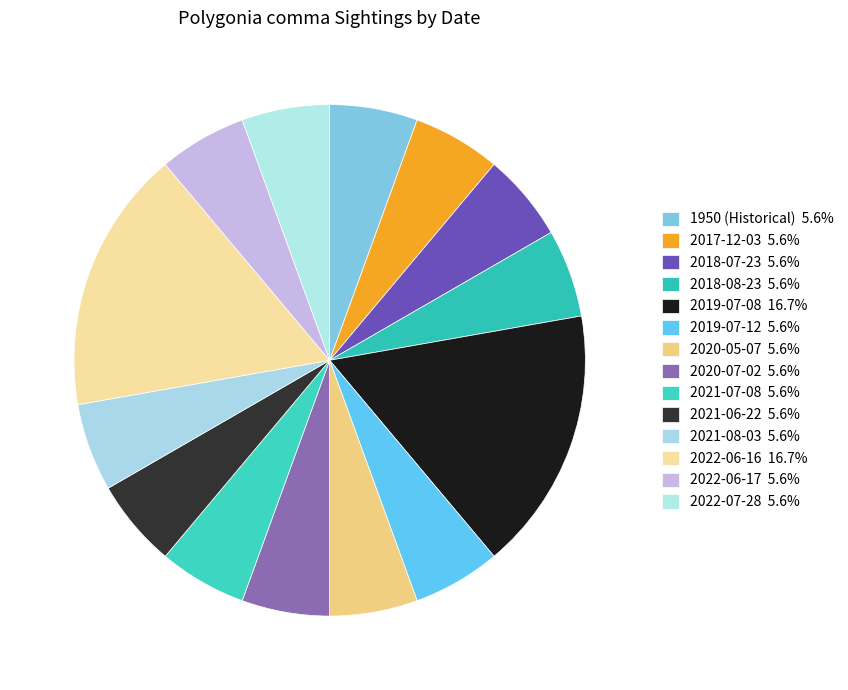

What is the ratio of the value at 2021-06-22 to the value at 2019-07-12?

1.0